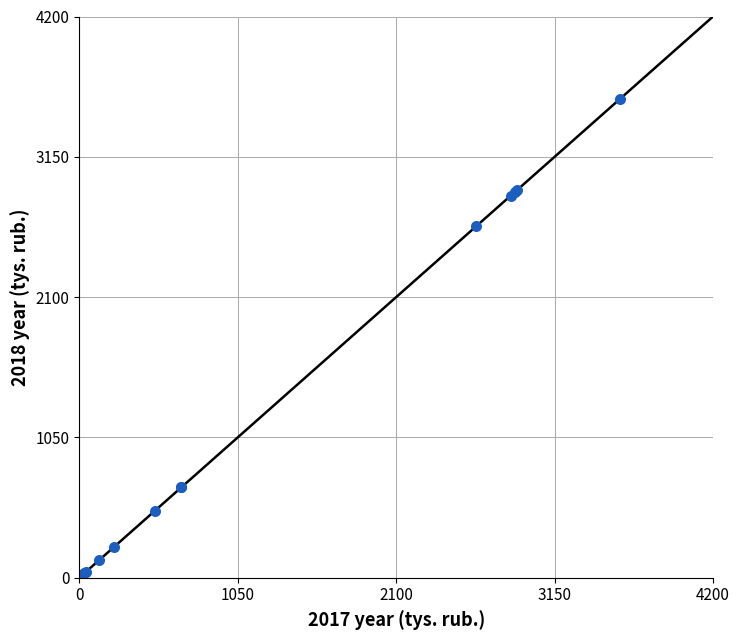

What Y value in the scatter plot is closest to 1790?

2630.0